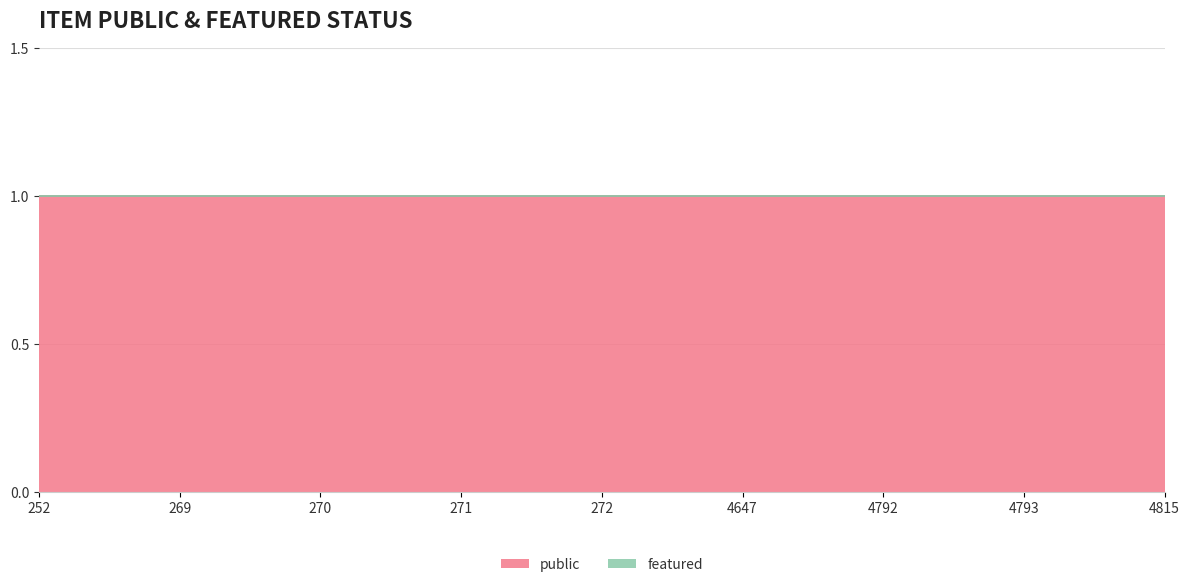

Does the chart display data point markers on the line(s)?

No